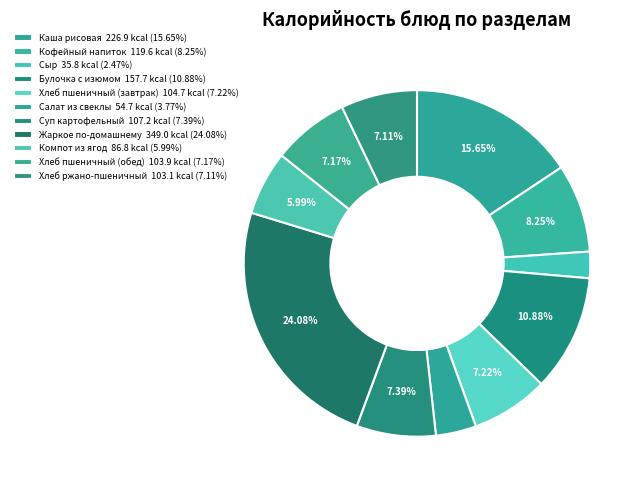

What is the ratio of the value at Сыр to the value at Хлеб пшеничный (завтрак)?

0.3